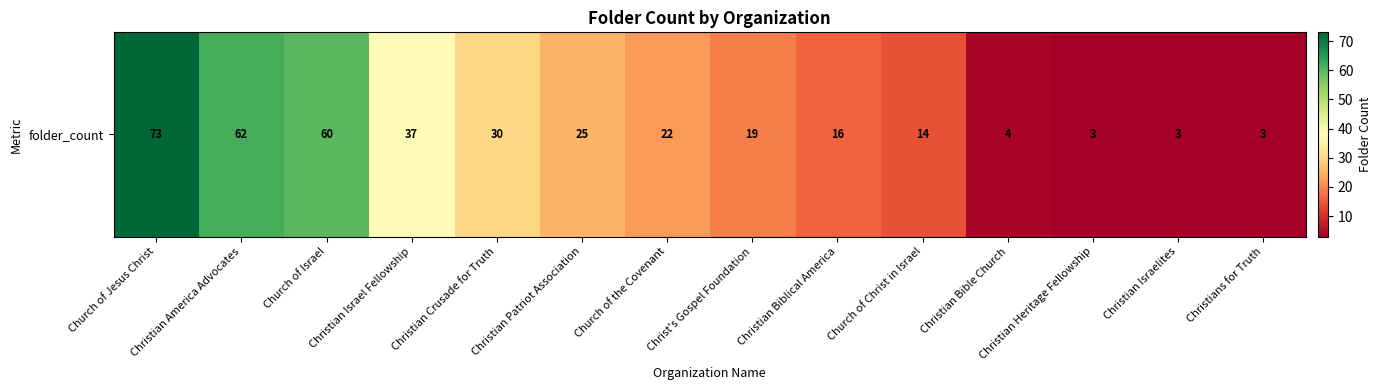

Rank the categories by value from lowest to highest.

Christian Heritage Fellowship, Christian Israelites, Christians for Truth, Christian Bible Church, Church of Christ in Israel, Christian Biblical America, Christ's Gospel Foundation, Church of the Covenant, Christian Patriot Association, Christian Crusade for Truth, Christian Israel Fellowship, Church of Israel, Christian America Advocates, Church of Jesus Christ